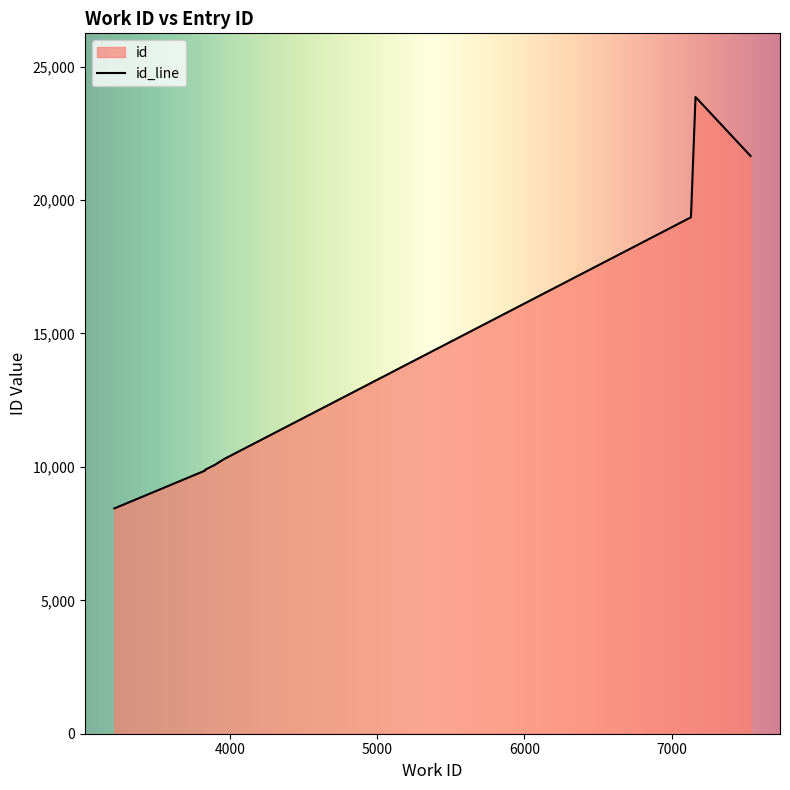

How many values are below 10081?

4